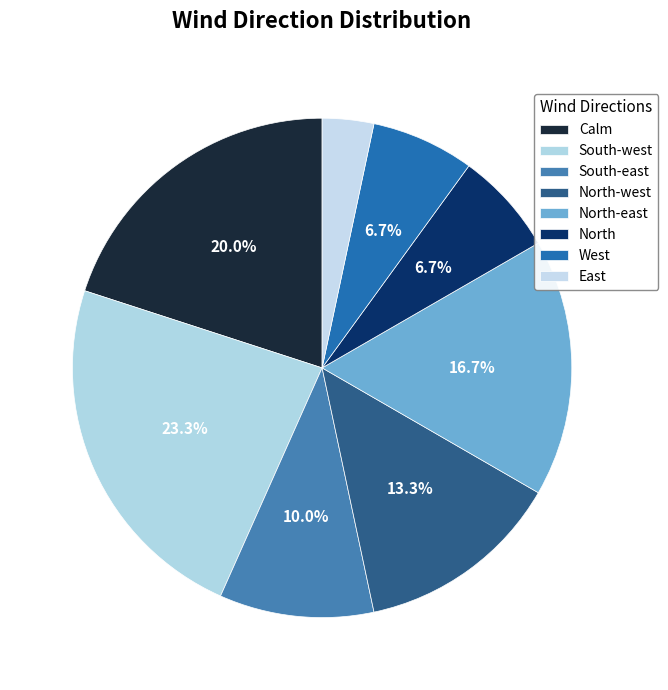

Is there a majority slice in this chart?

No